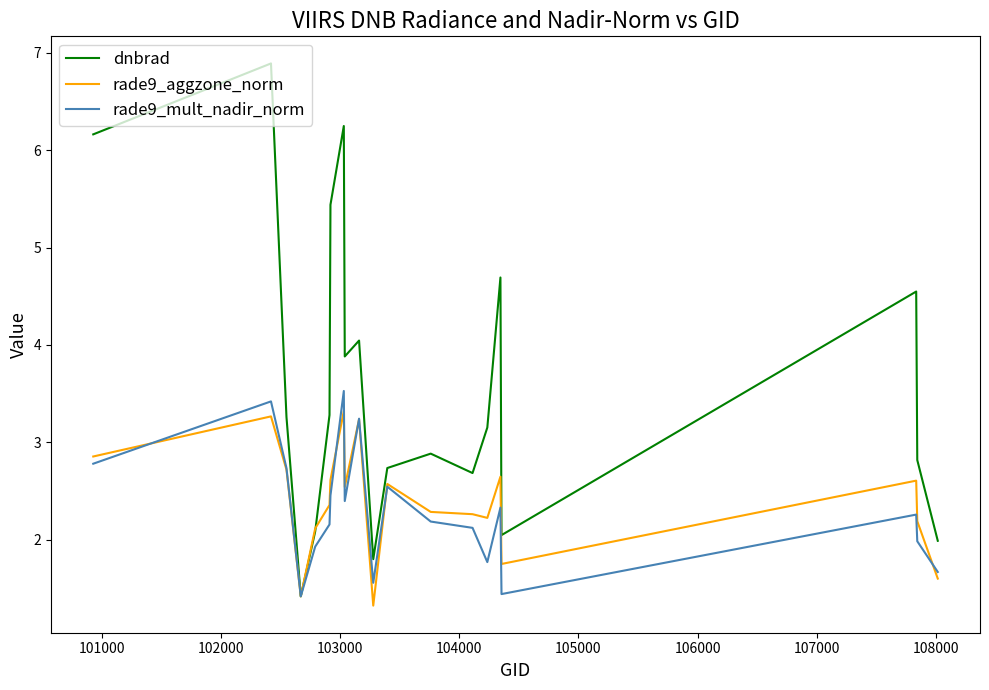

Count the number of categories in the chart.

20